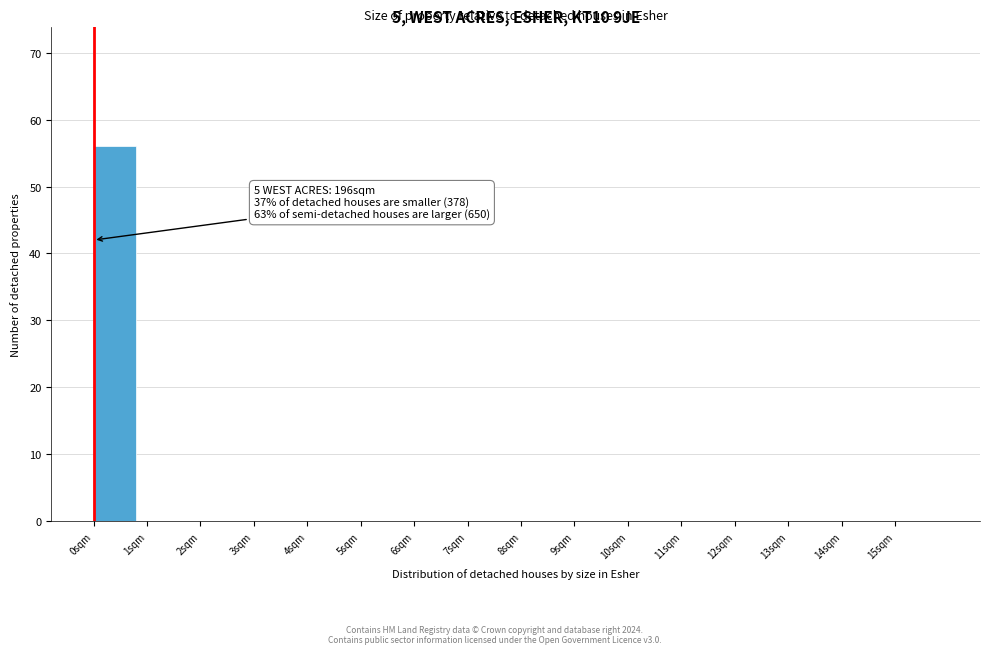

Over which range of the x-axis is the bar tallest?

0 to 1